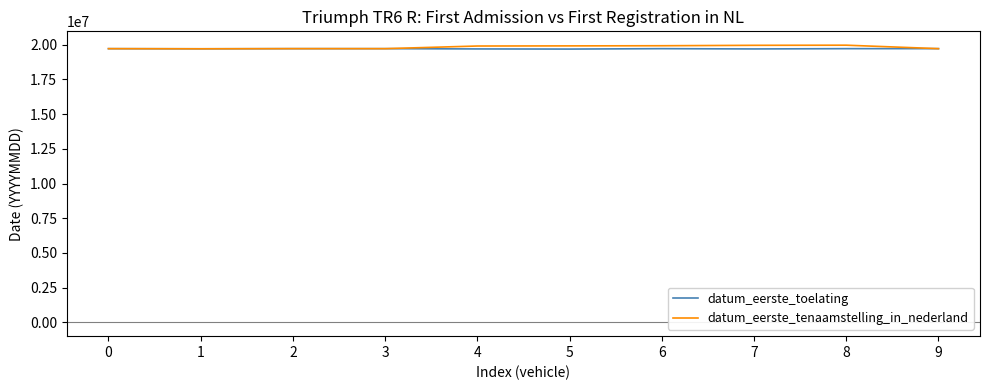

The datum_eerste_tenaamstelling_in_nederland series shows 19721017 at 2. True or false?

True